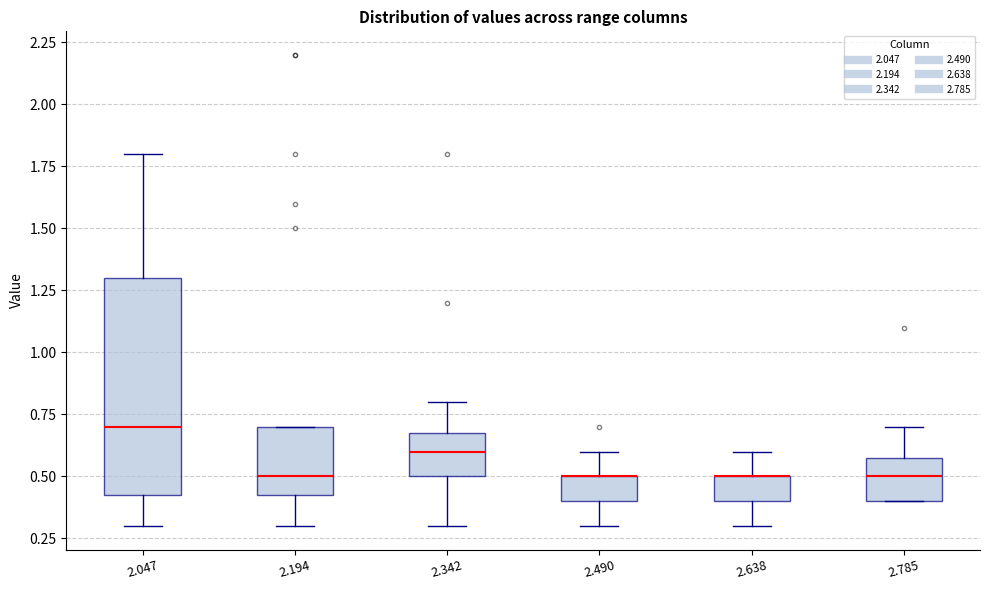

Comparing the boxes themselves (not the whiskers), which one is the tallest?

2.047